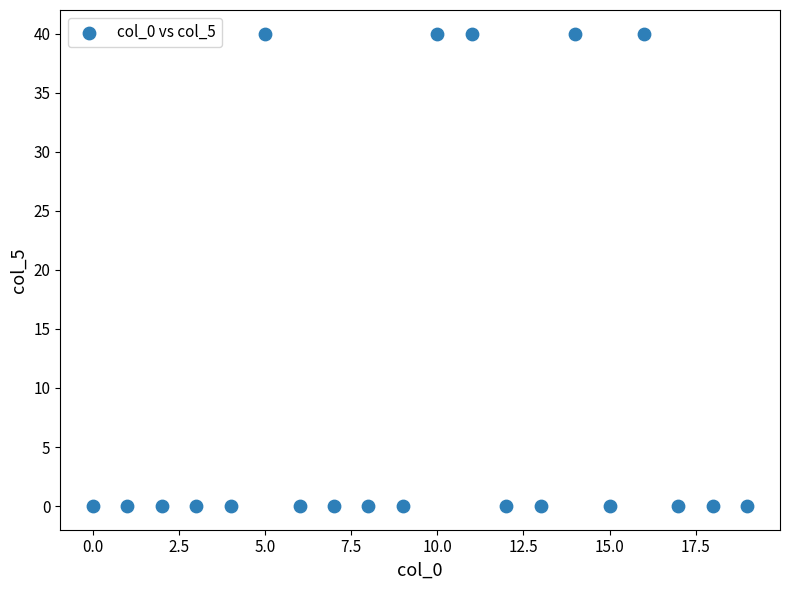

What is the range of Y values (max minus min)?

40